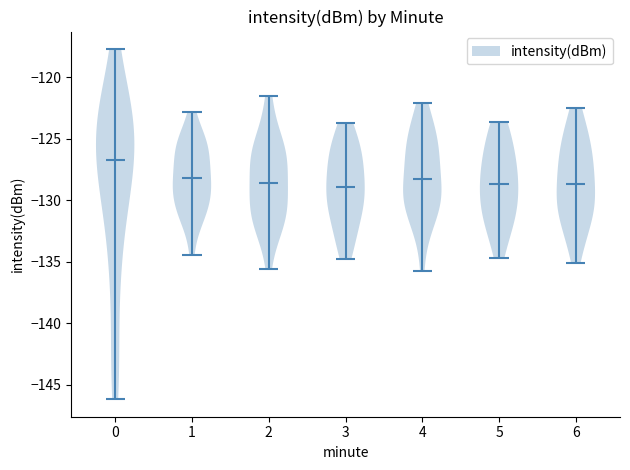

What is the lowest point the violin at x = 3 reaches on the y-axis? The values are not printed on the chart, so give them approximately, as read against the axis.

-135.0